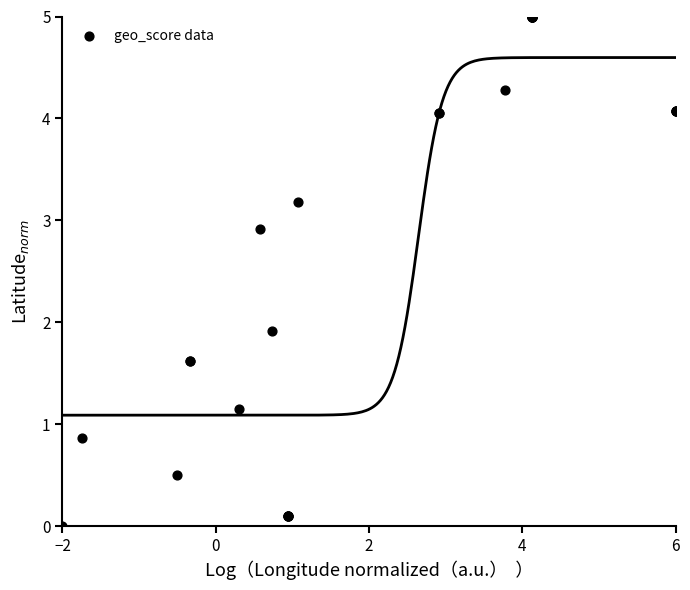

What Y value in the scatter plot is closest to 2?

1.9